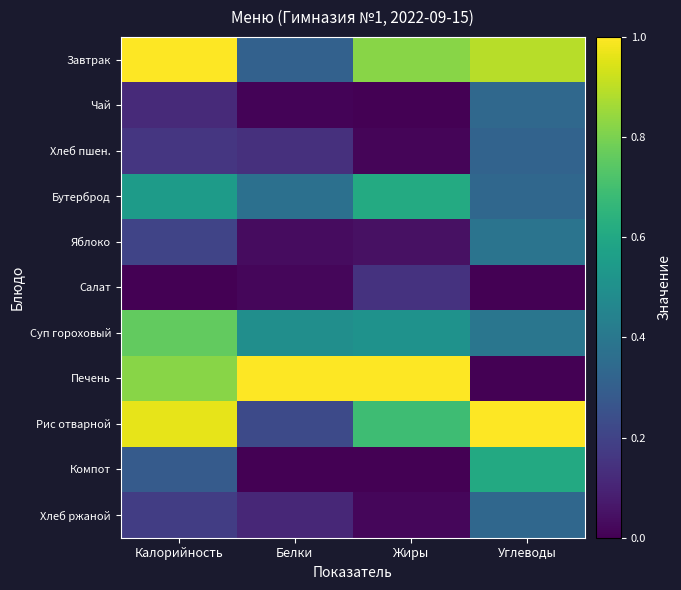

Which series has the largest range (max minus min)?

Печень